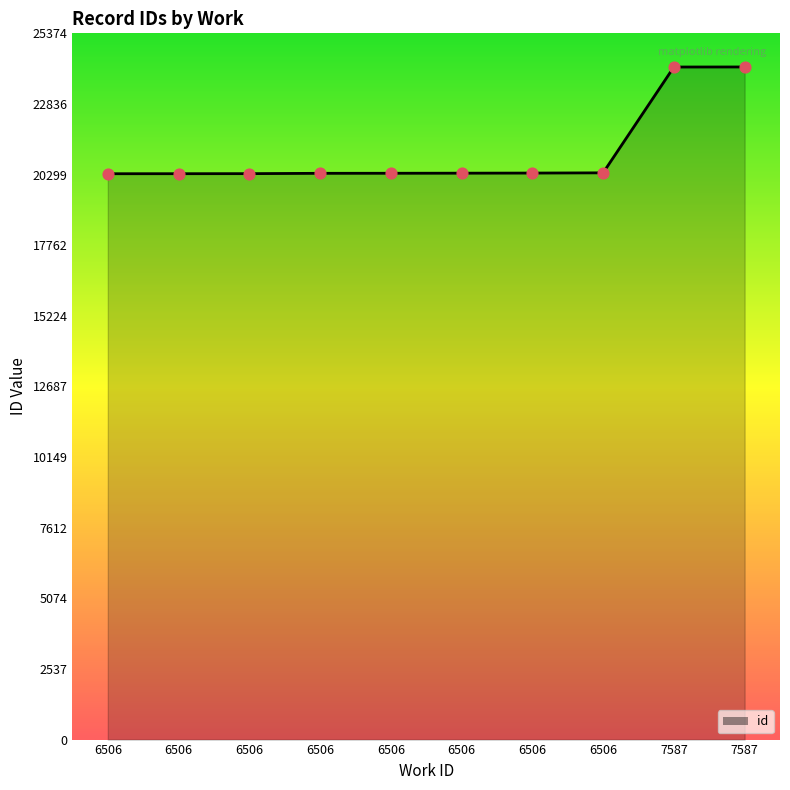

Approximately how many times larger is the value at 6506 compared to 6506?

1.0